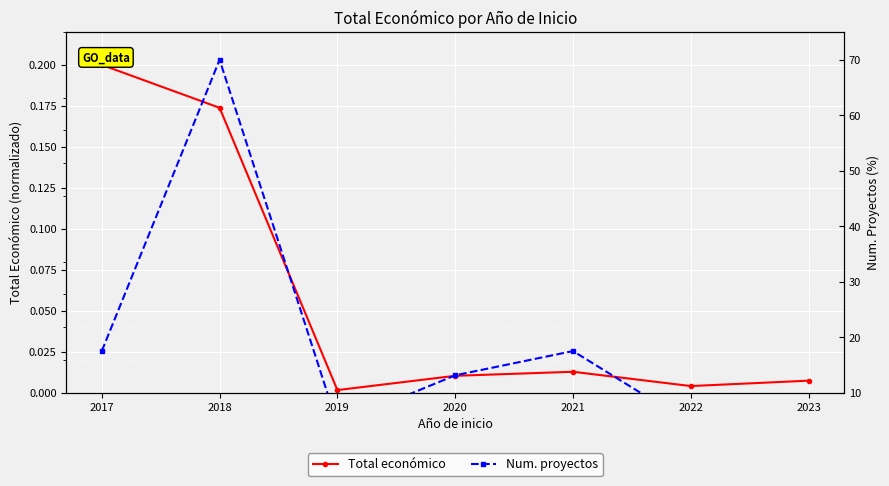

How many series are shown in this chart?

2